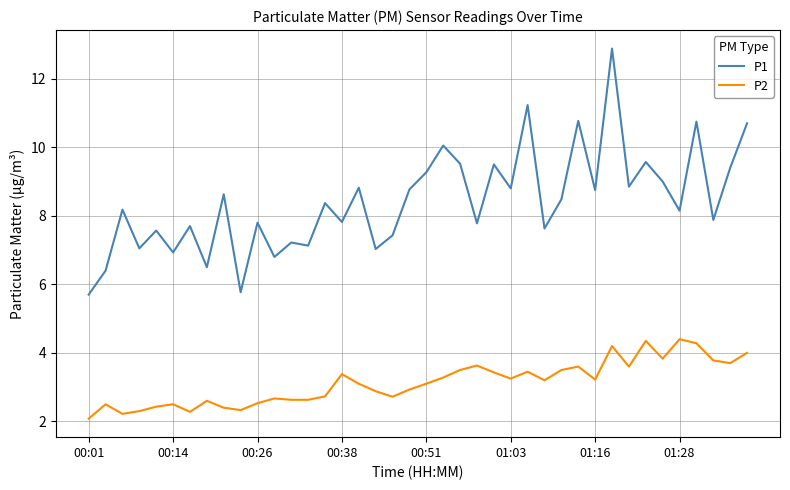

At how many categories does at least one series exceed 12?

1